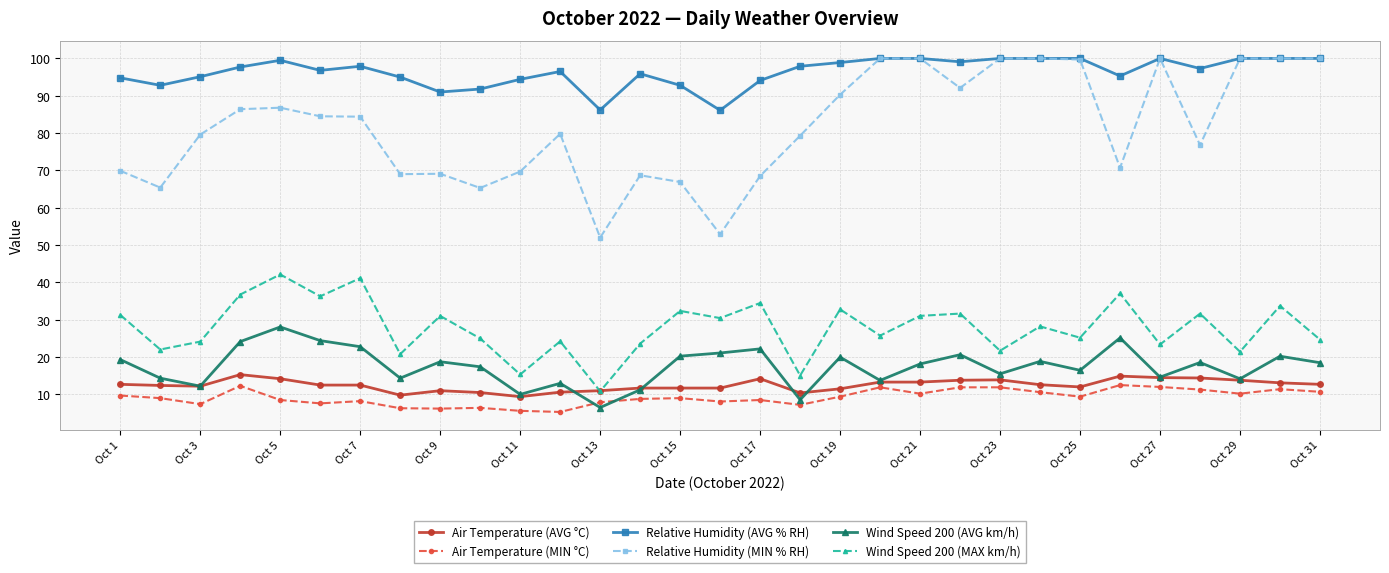

Which series has the largest range (max minus min)?

Relative Humidity (MIN % RH)